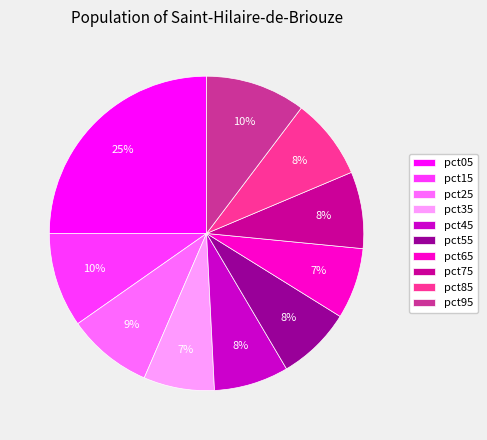

Is it true that pct65 is 7% of the pie?

True